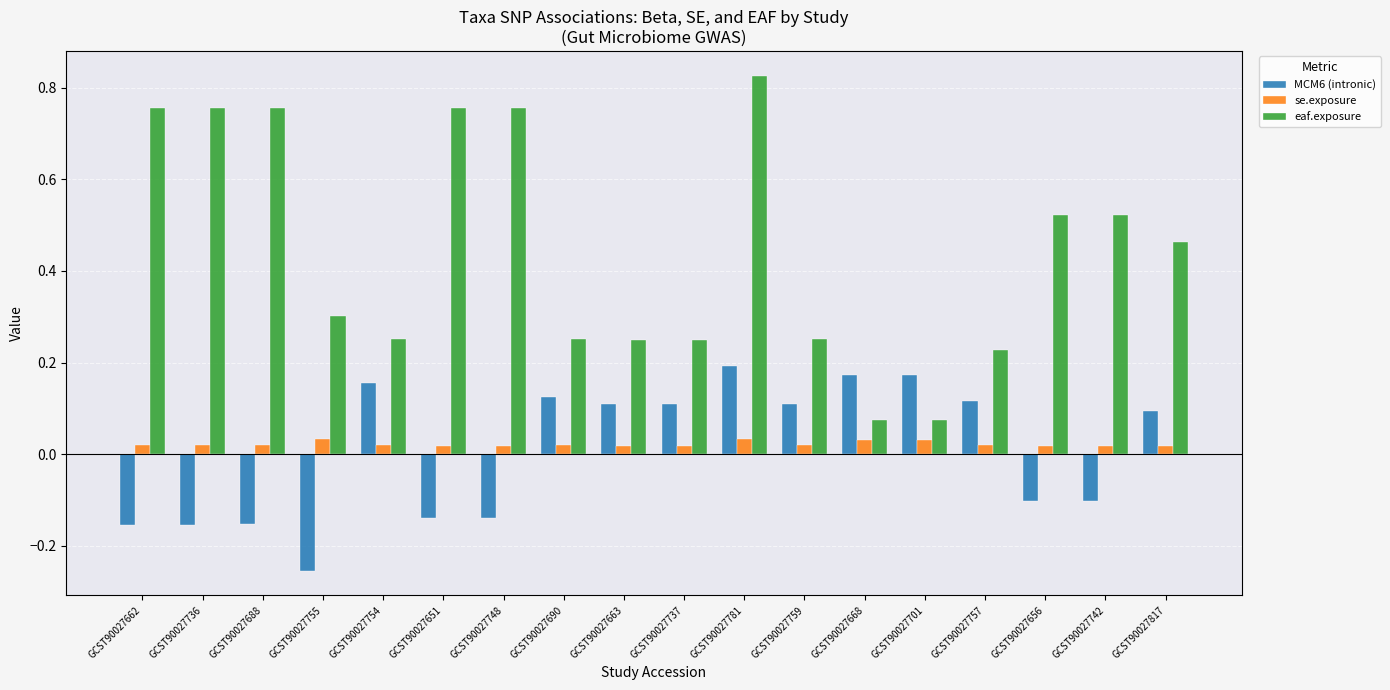

What are all the series names shown in the legend?

MCM6 (intronic), se.exposure, eaf.exposure